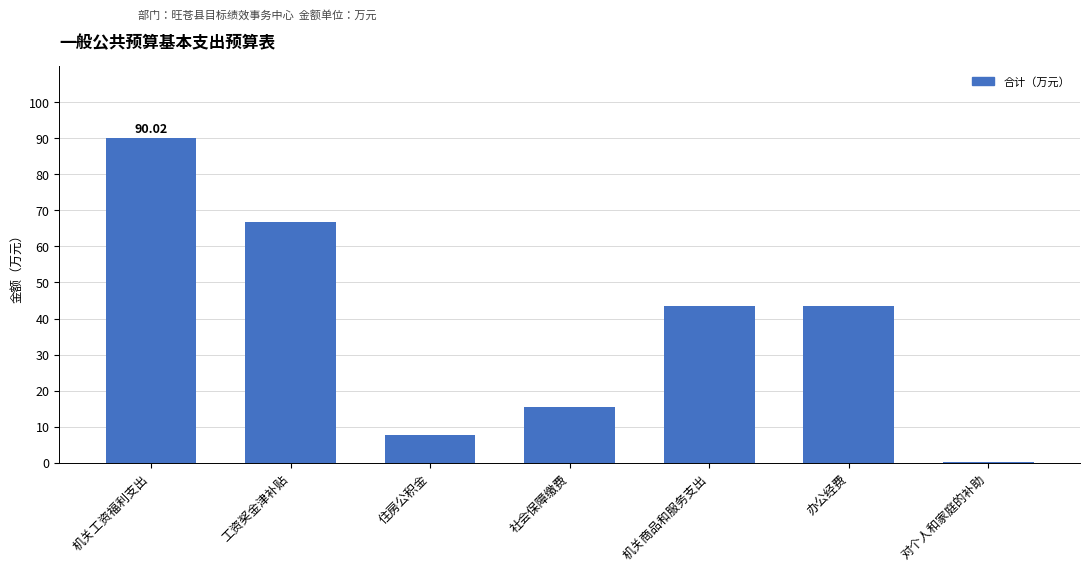

Which category has the highest value across all series?

机关工资福利支出